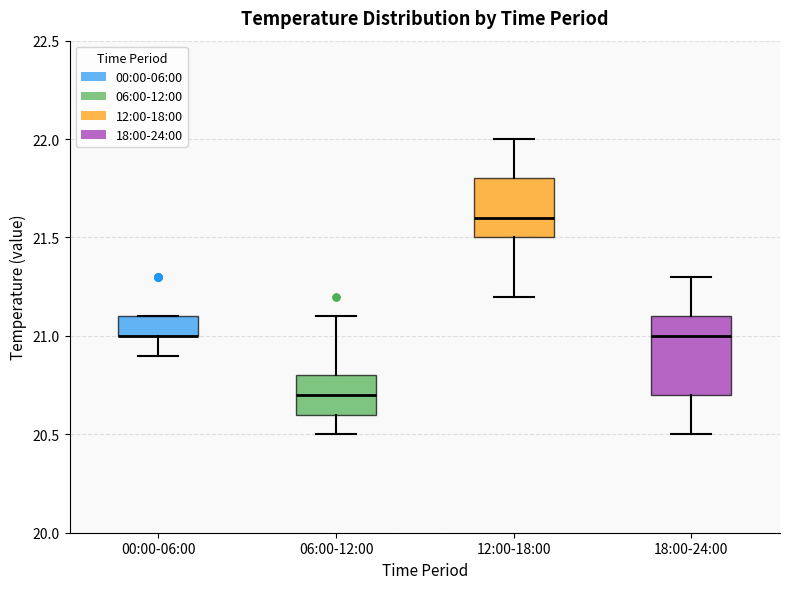

Reading left to right, transcribe this box plot: for each box, give where its median line is, the range the box spans, and where its two whiskers end, as read against the y-axis. The values are not printed on the chart, so give them approximately, as read against the axis.

00:00-06:00: median 21.0 (drawn on the box's lower edge), box 21.0 to 21.1, whiskers 20.9 to 21.1
06:00-12:00: median 20.7, box 20.6 to 20.8, whiskers 20.5 to 21.1
12:00-18:00: median 21.6, box 21.5 to 21.8, whiskers 21.2 to 22.0
18:00-24:00: median 21.0, box 20.7 to 21.1, whiskers 20.5 to 21.3